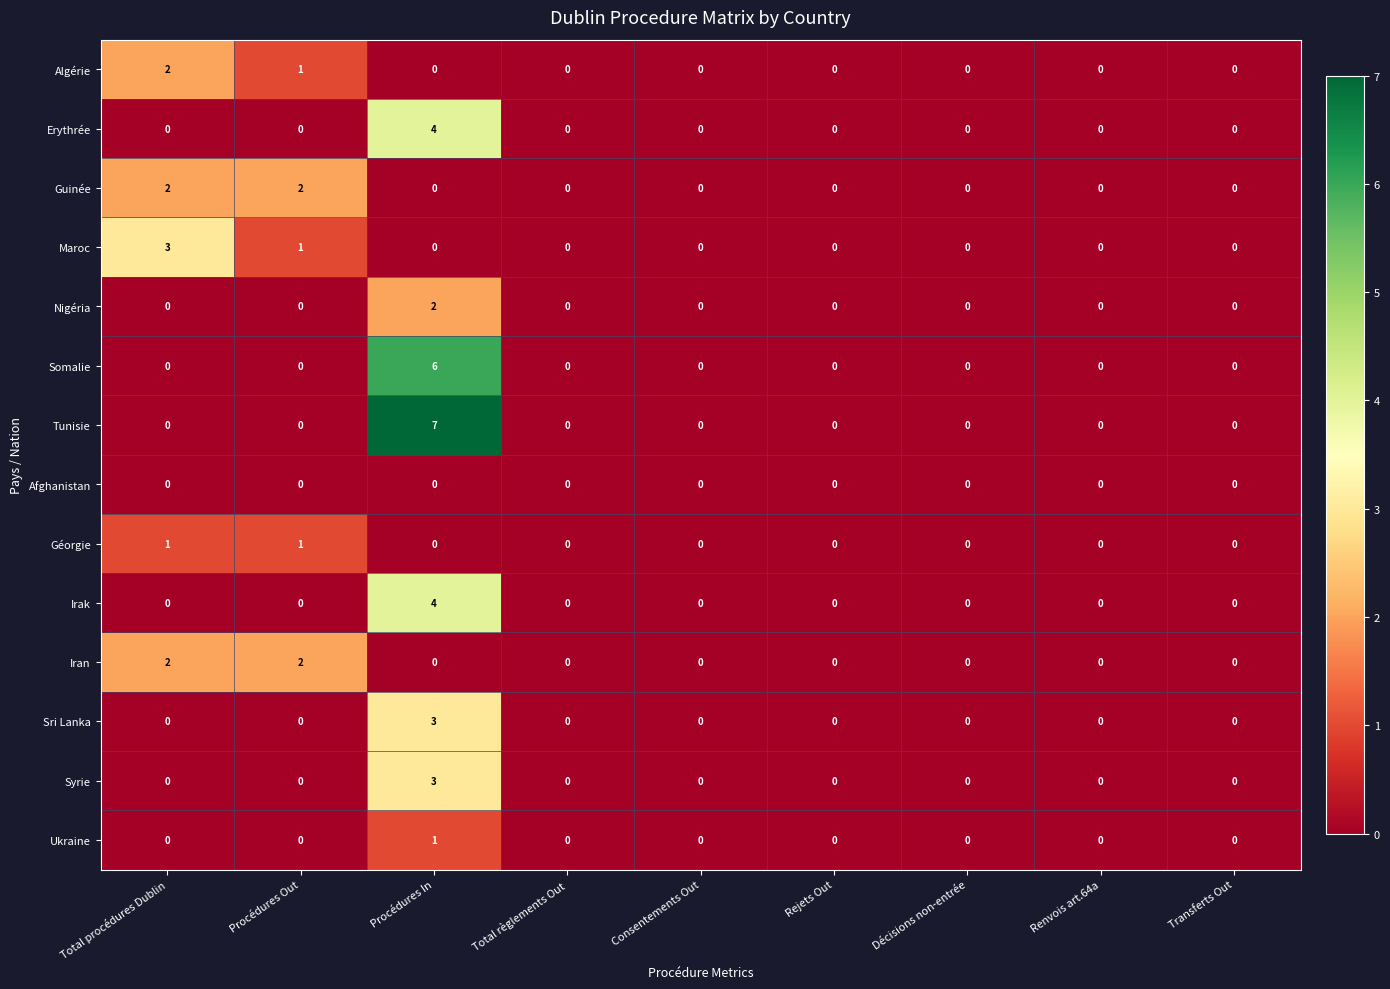

What is the sum of all Algérie values?

3